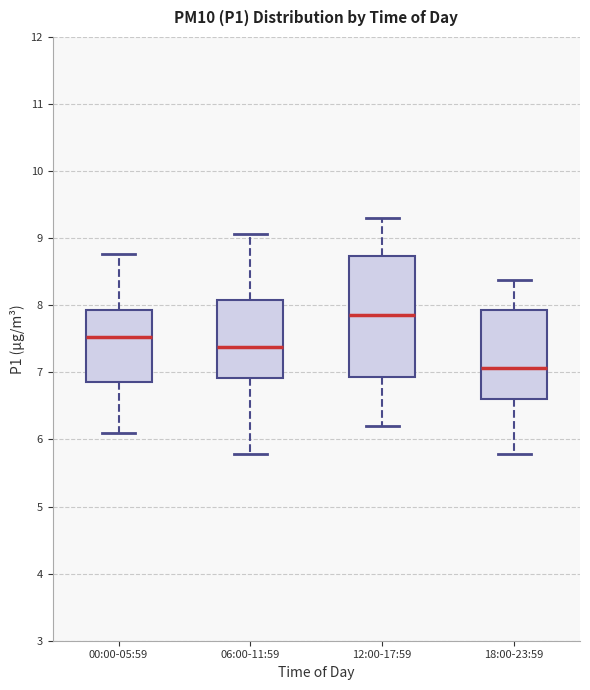

Comparing the boxes themselves (not the whiskers), which one is the tallest?

12:00-17:59